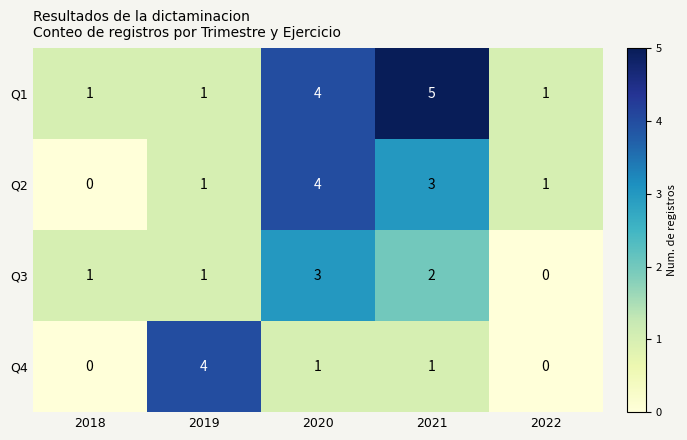

Is it true that Q2 equals 1 at 2019?

True